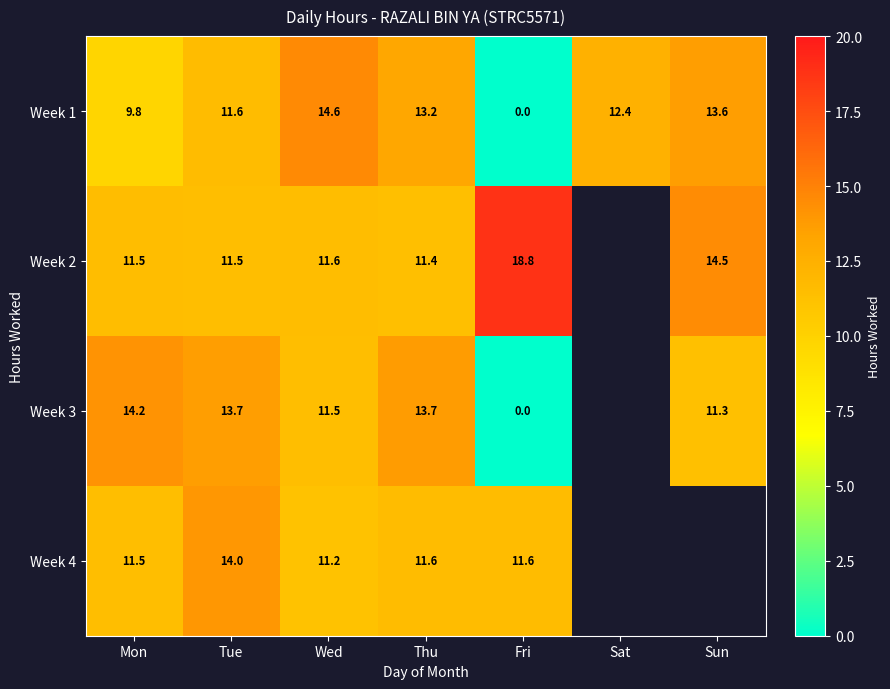

Is the value of Week 3 at Mon greater than the value of Week 1 at Wed?

No